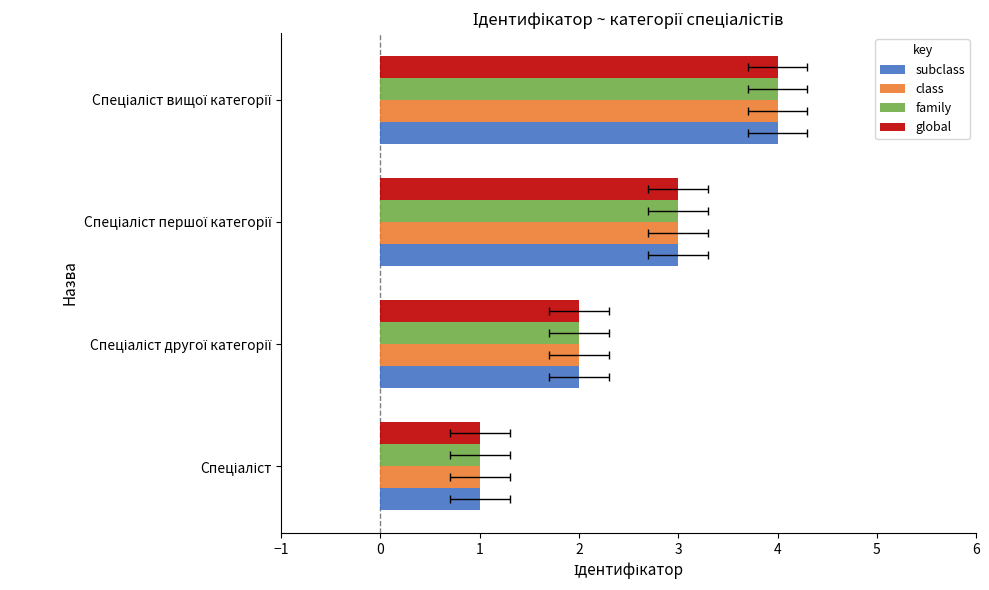

Is the value of subclass at Спеціаліст greater than the value of family at Спеціаліст?

No